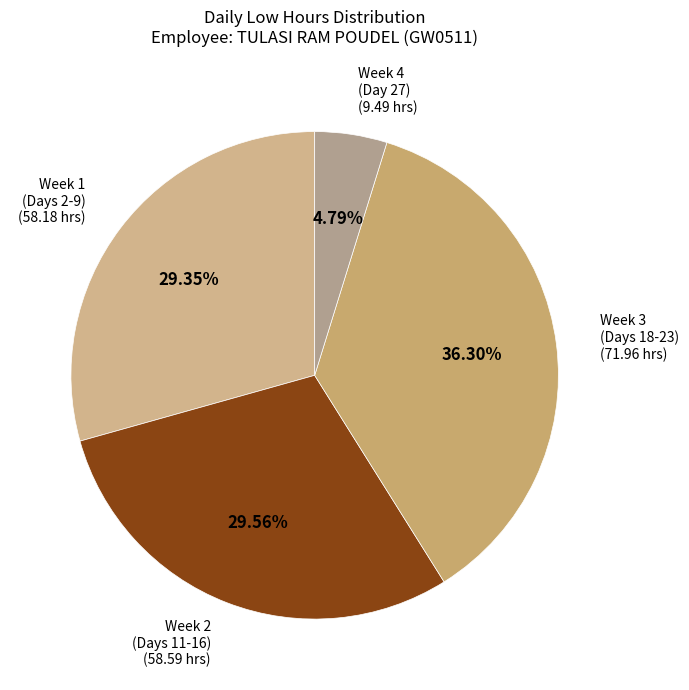

How many slices are in this pie chart?

4